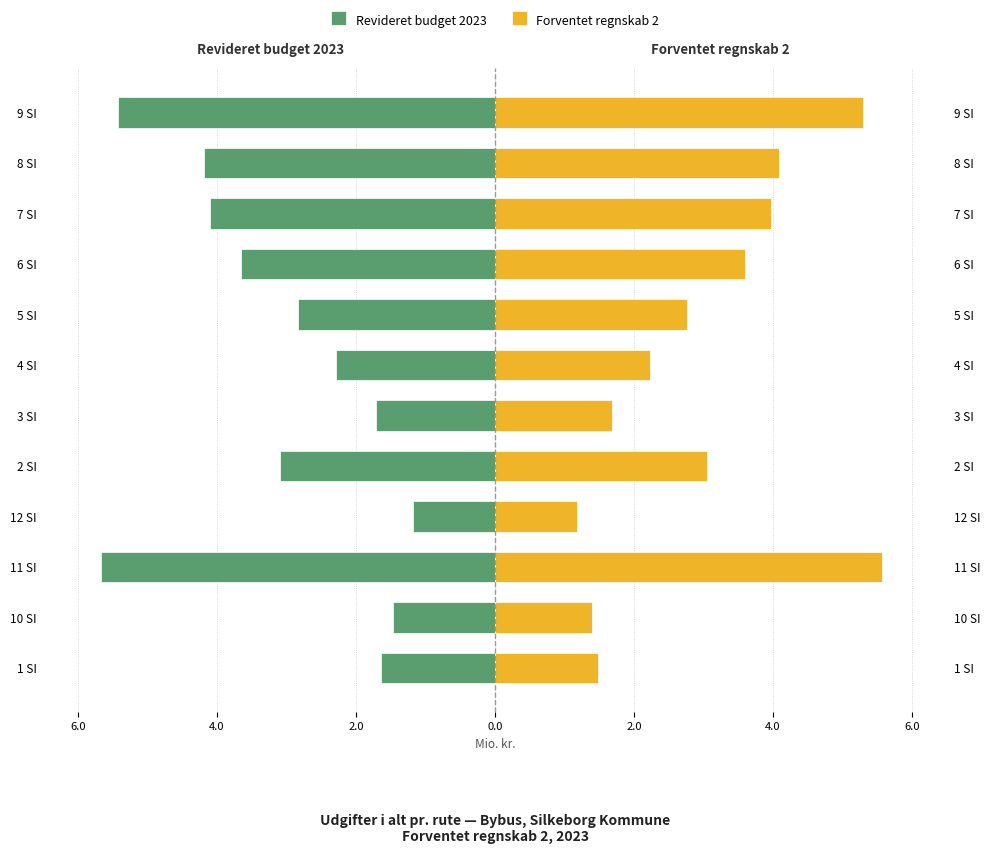

Reading left to right, what are all the values shown in this chart?

Revideret budget 2023: -1.6	-1.5	-5.7	-1.2	-3.1	-1.7	-2.3	-2.8	-3.6	-4.1	-4.2	-5.4
Forventet regnskab 2: 1.5	1.4	5.6	1.2	3.1	1.7	2.2	2.8	3.6	4.0	4.1	5.3